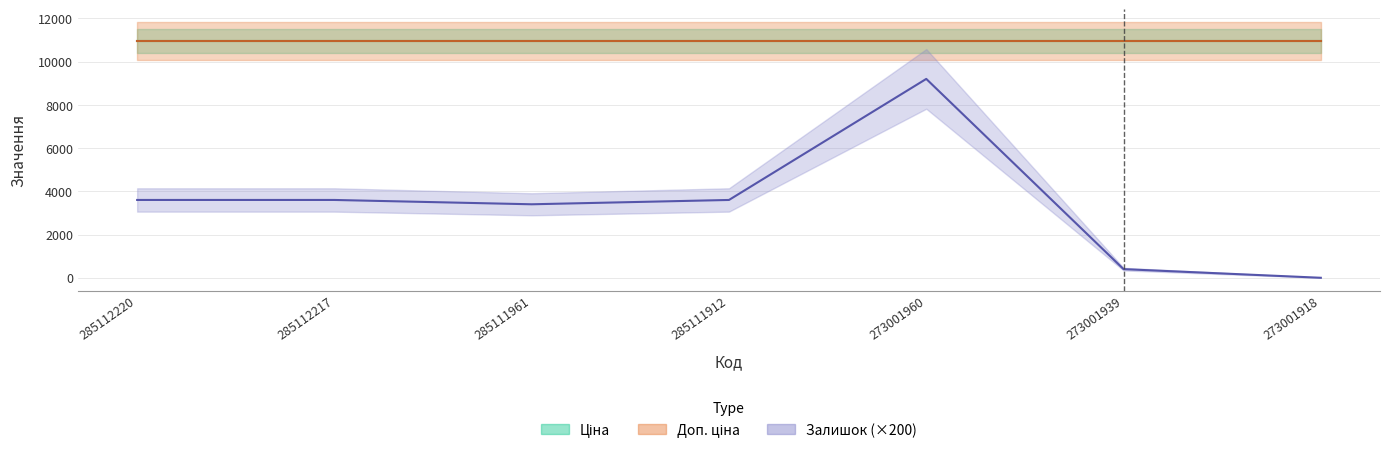

Which series changed the most between 285111961 and 273001939?

Залишок